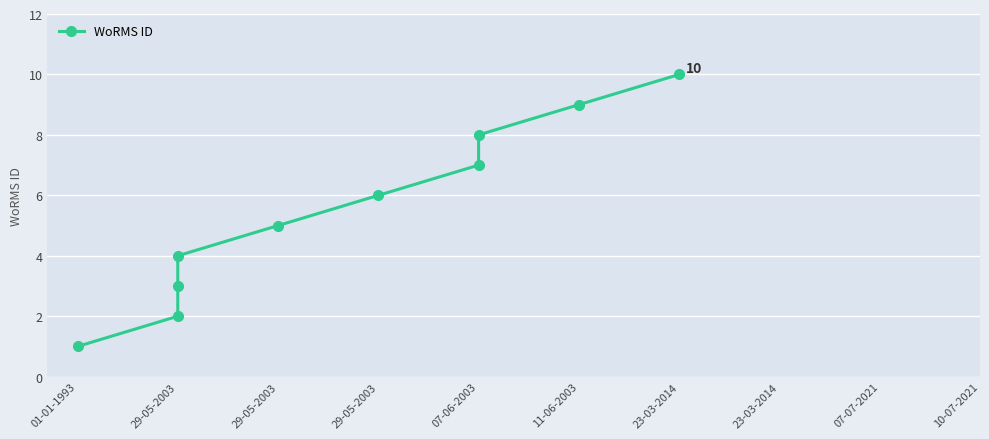

Rank the categories by value from highest to lowest.

23-03-2014, 11-06-2003, 07-06-2003, 07-06-2003, 29-05-2003, 29-05-2003, 29-05-2003, 29-05-2003, 29-05-2003, 01-01-1993